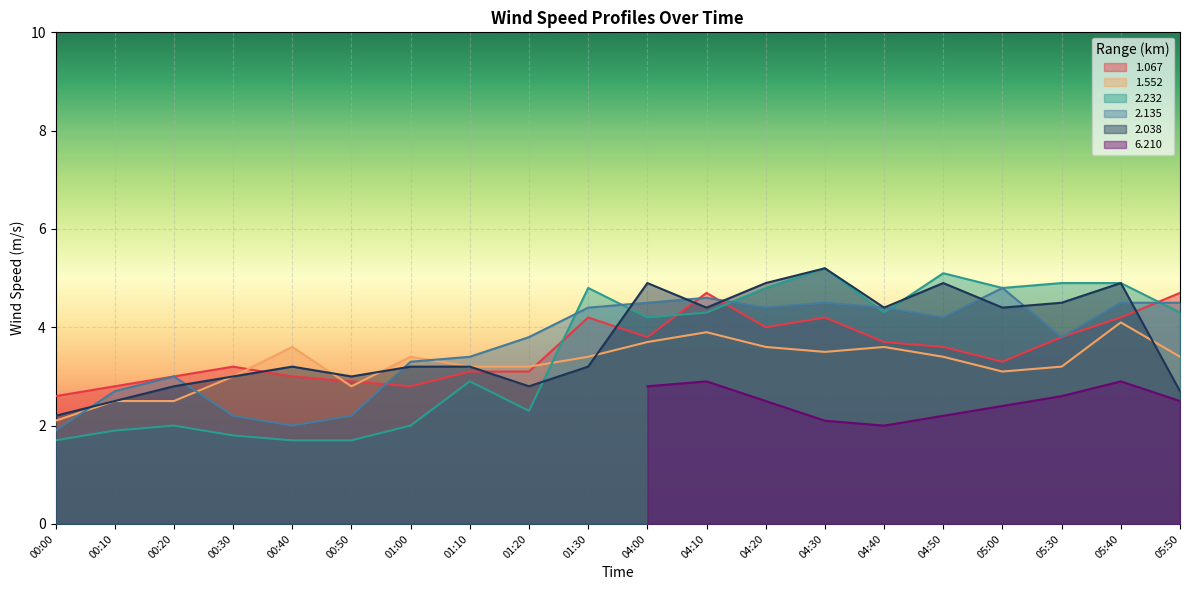

After their last crossing, which series has the higher values: 1.552 or 1.067?

1.067